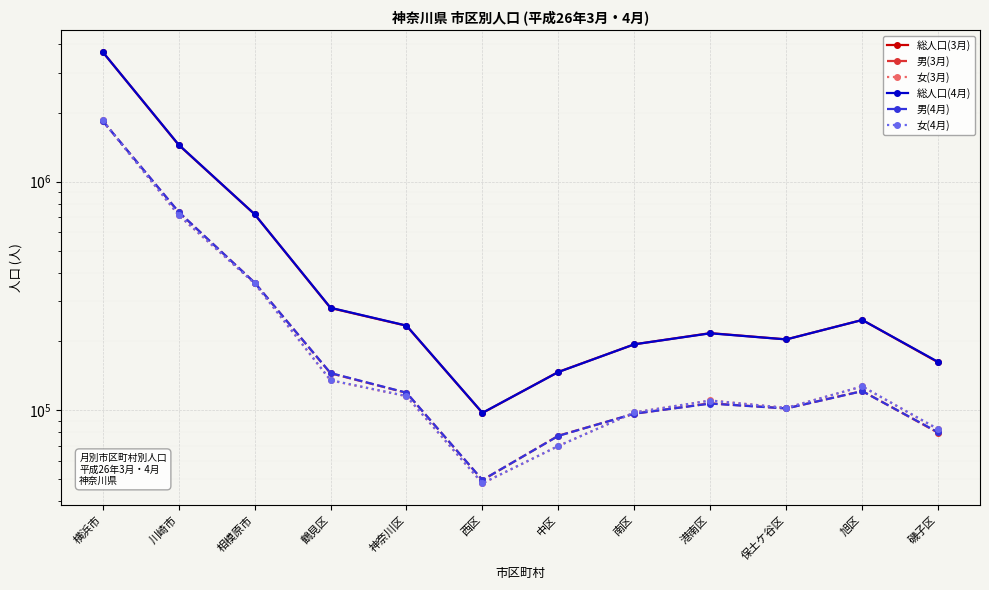

Which series has the widest spread of values?

総人口(4月)